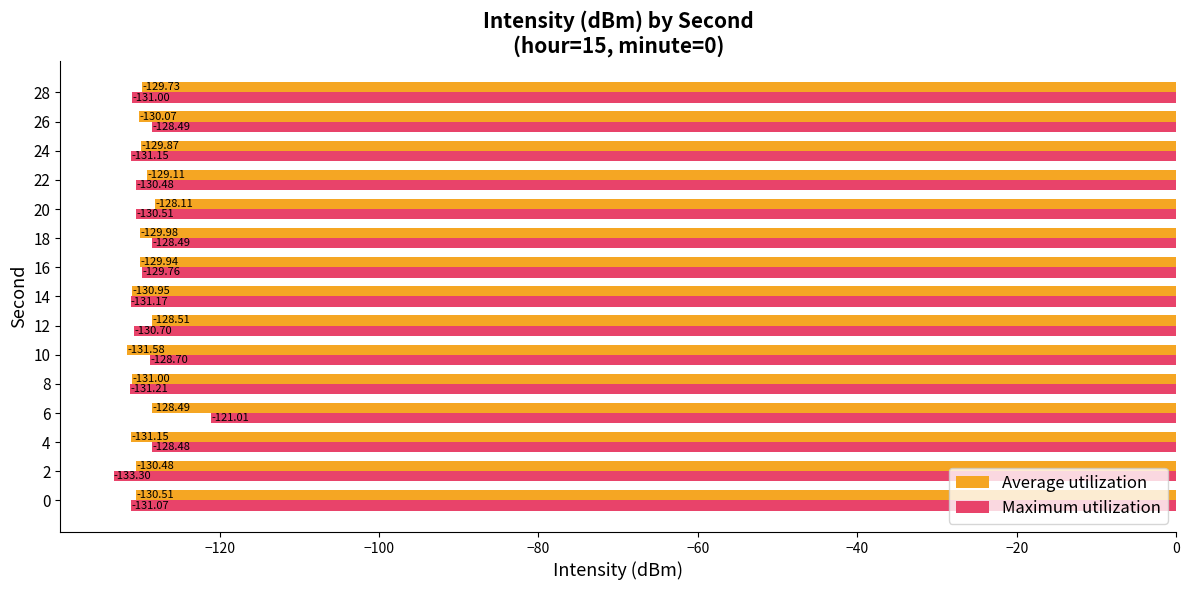

Which series has the widest spread of values?

Maximum utilization